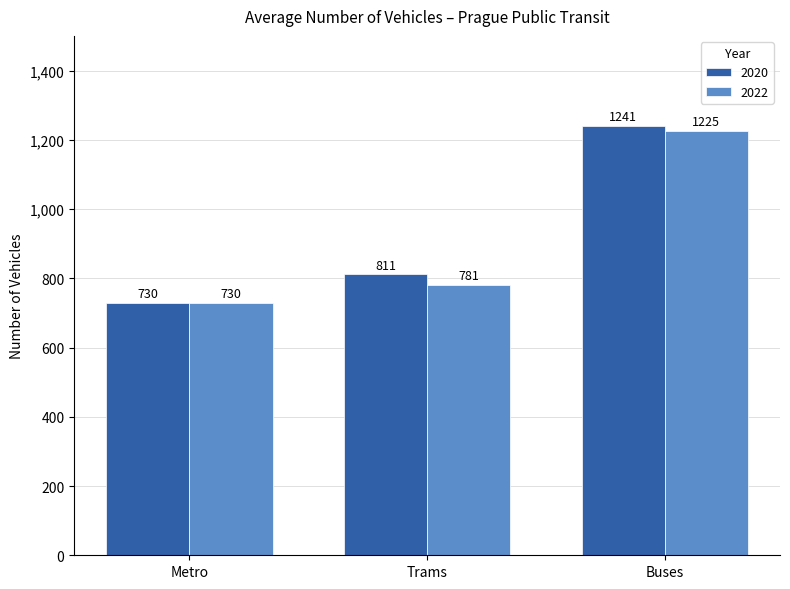

What position from the left is Buses?

3